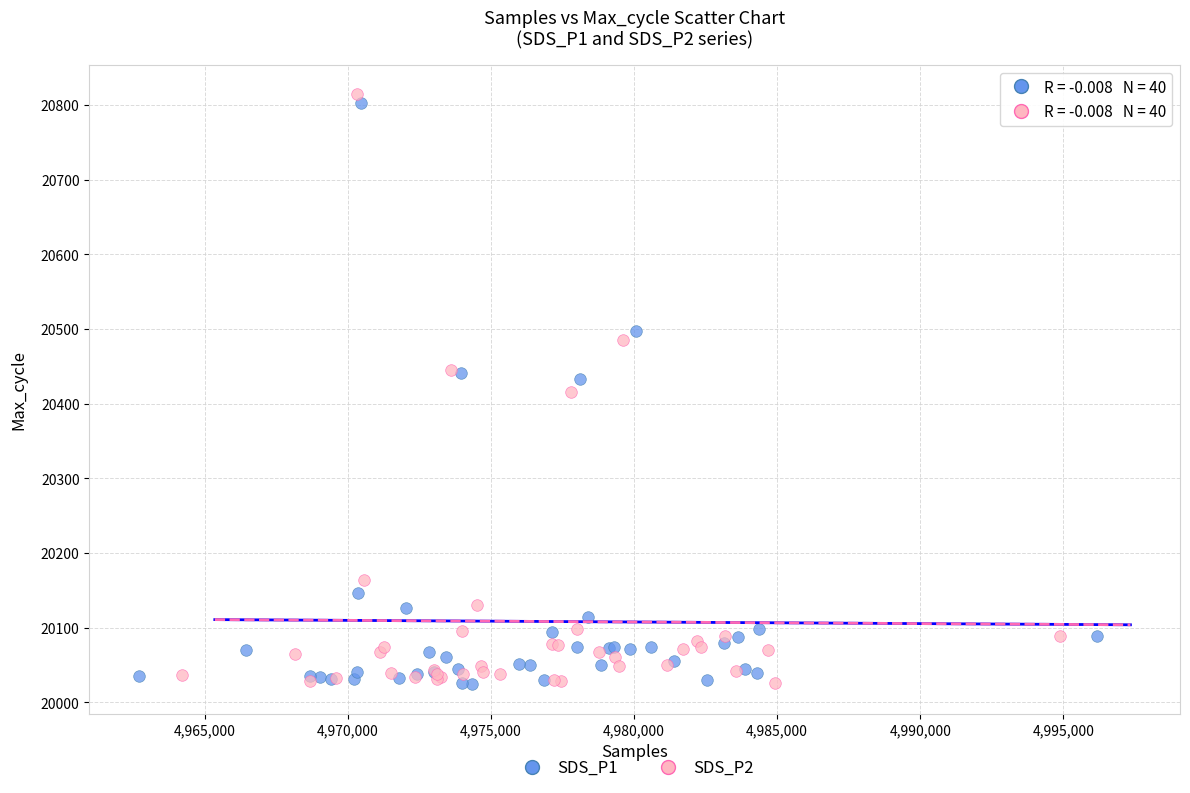

Which series has the largest Y range (max minus min)?

SDS_P2